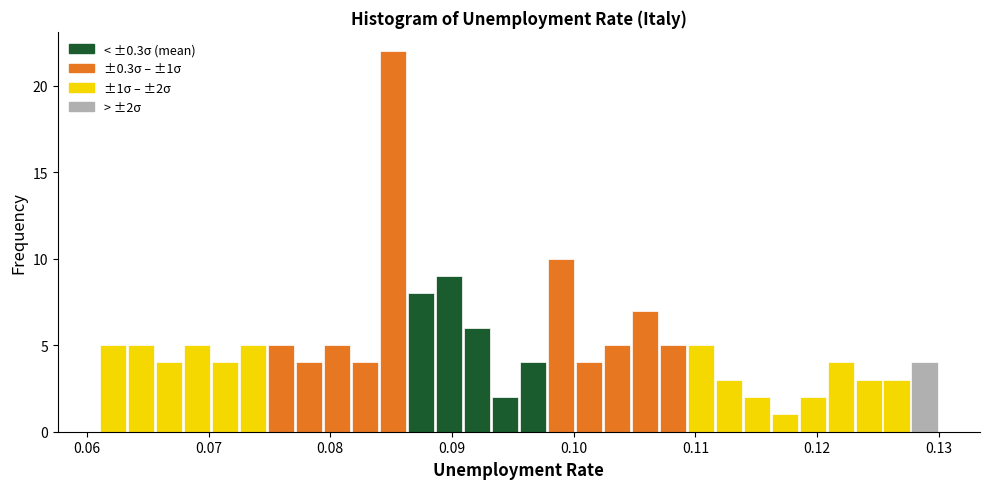

Read against the x-axis, roughly where is the centre of the tallest bar?

0.085